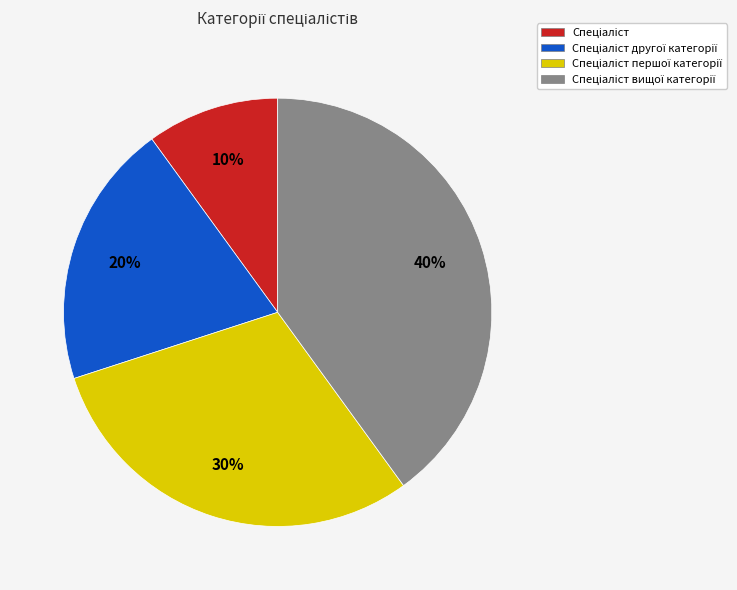

Is there a majority slice in this chart?

No